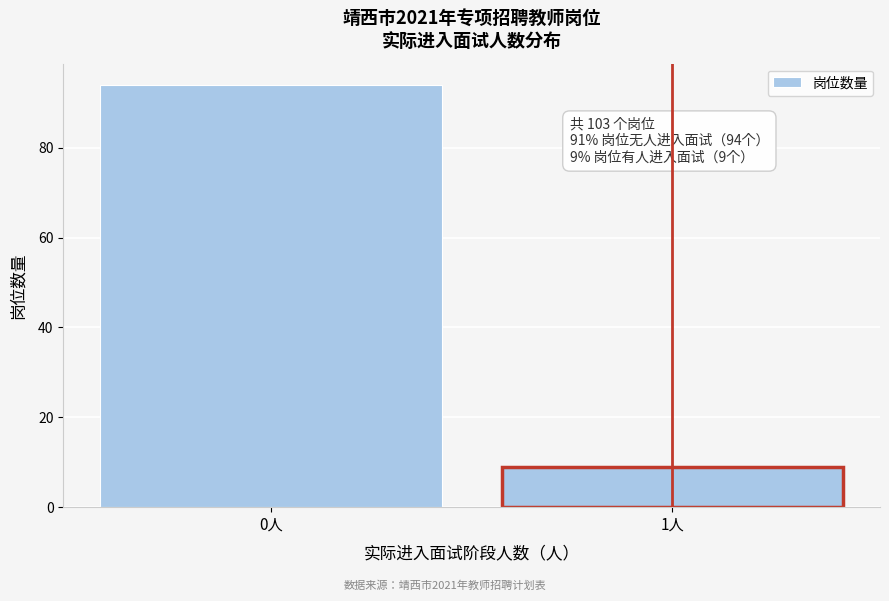

Reading left to right, transcribe all the data shown in this chart.

94	9